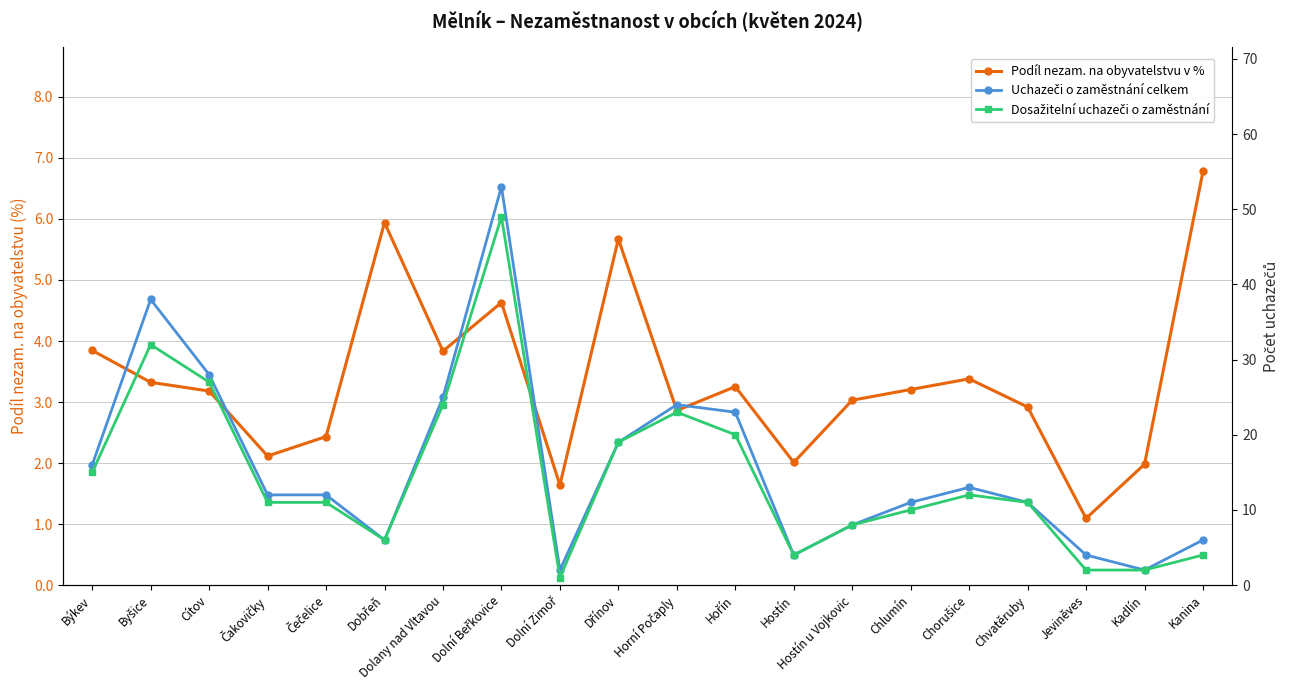

At how many categories does at least one series exceed 11?

11